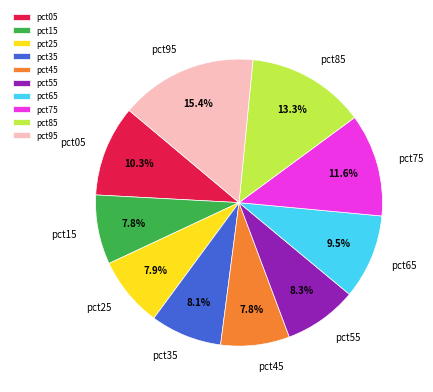

To the nearest percent, what is the combined percentage of pct85 and pct95?

29%